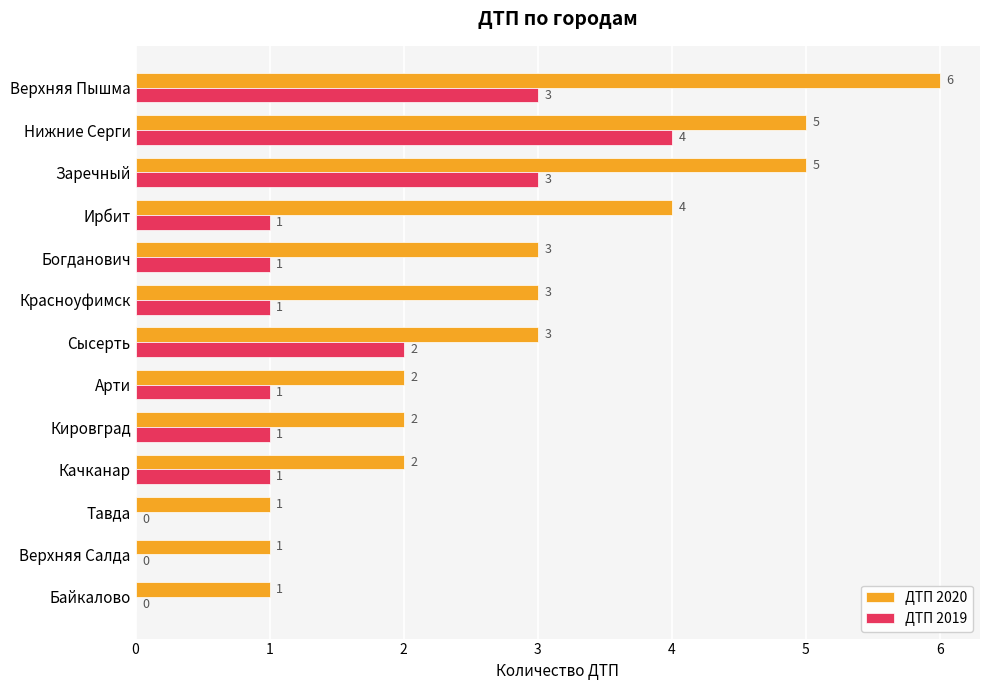

Which category has the highest value across all series?

Верхняя Пышма